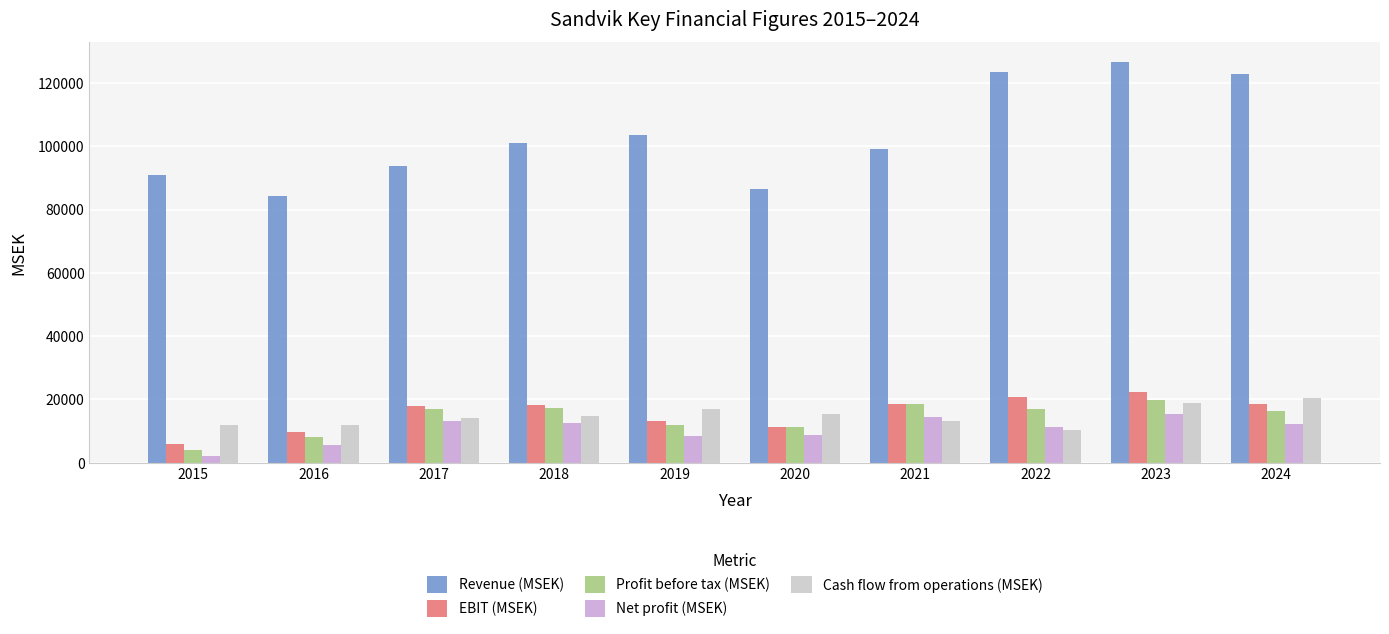

The value of Net profit (MSEK) at 2018 is 4121. True or false?

False